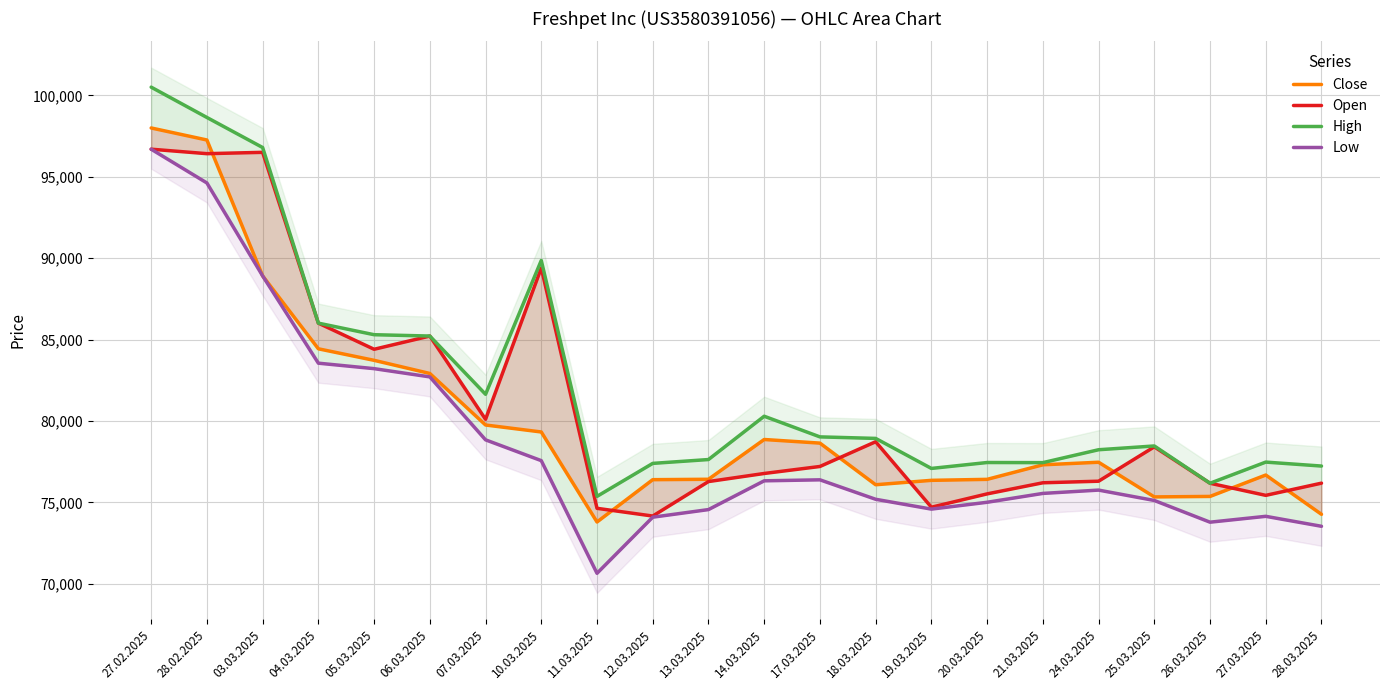

True or false: Open has a value of 100701 at 13.03.2025.

False